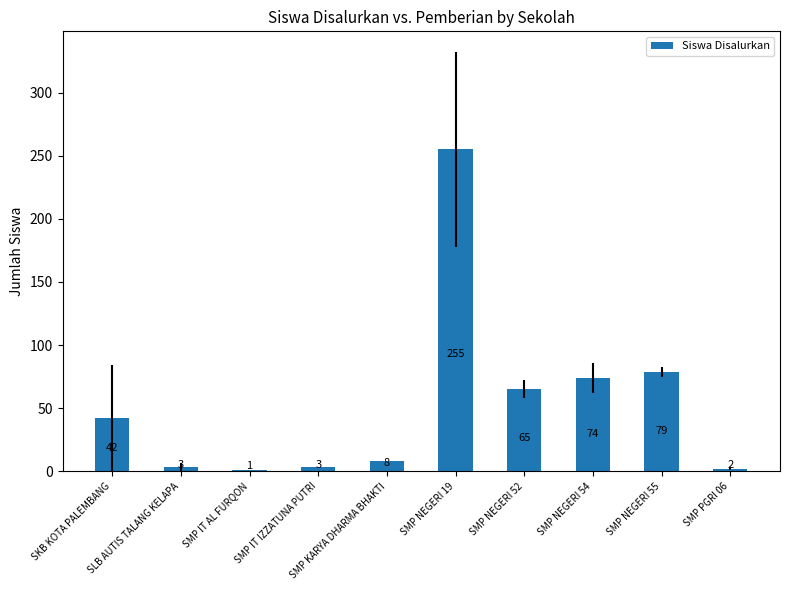

What is the sum of all values?

532